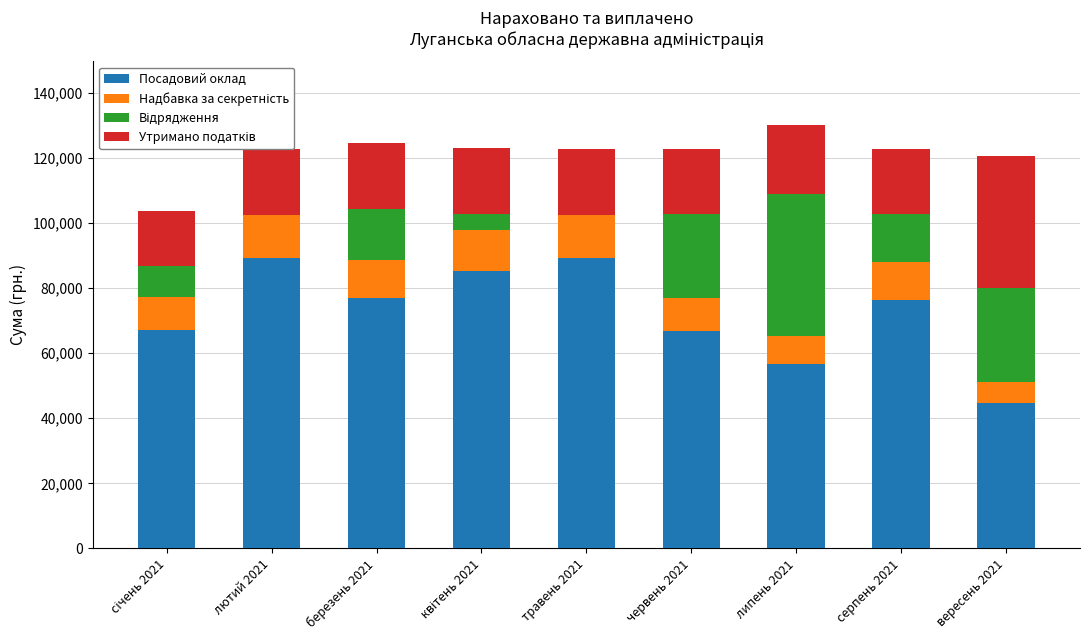

What is the total value across all series at травень 2021?

122546.2